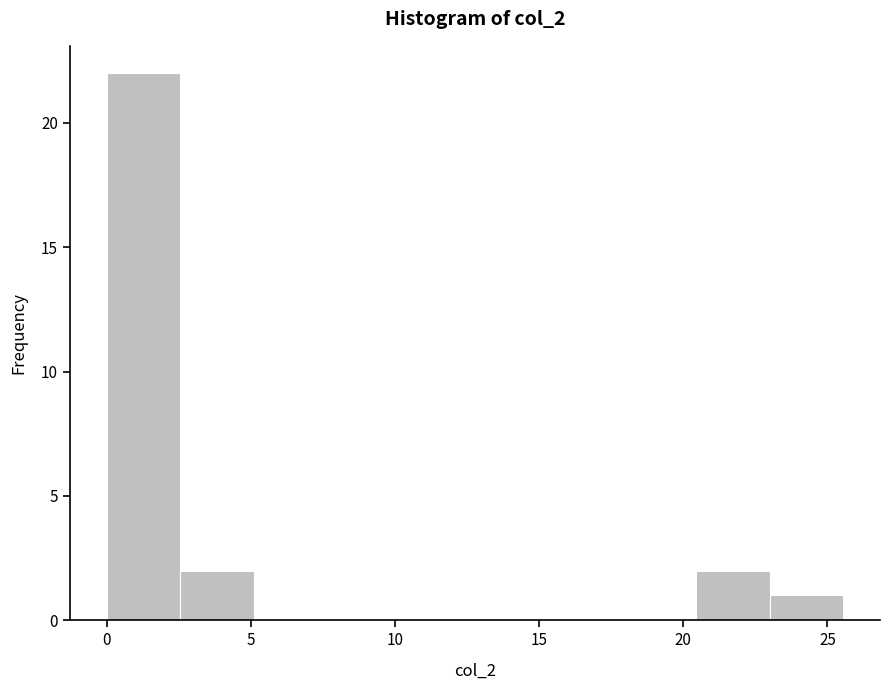

How tall is the bar that spans 20.5 to 23.0 on the x-axis? Neither the bar edges nor the heights are printed on the chart, so give them approximately, as read against the axes.

2